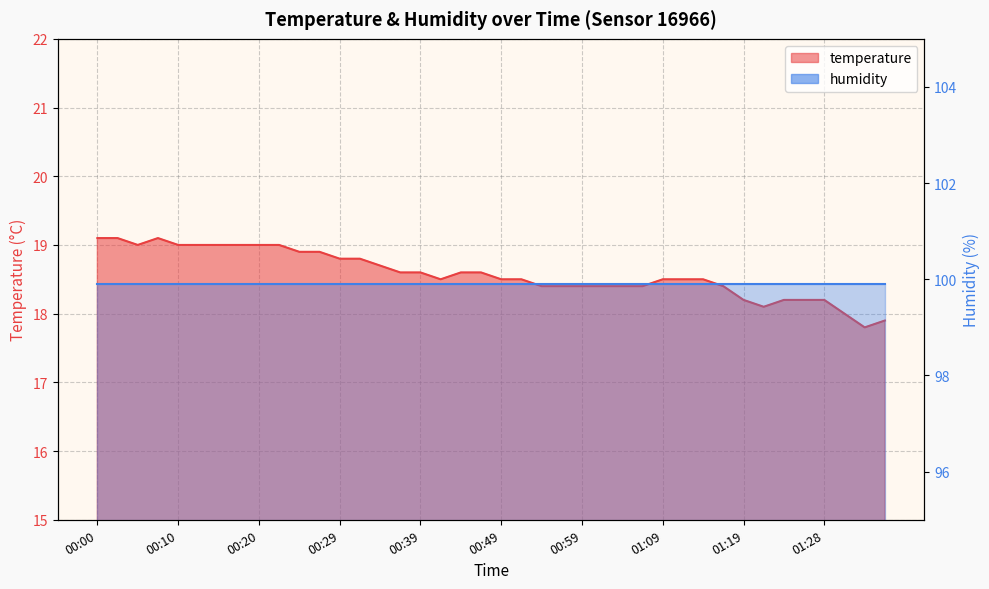

Reading left to right, list all the values displayed in this chart.

19.1	19.1	19.0	19.1	19.0	19.0	19.0	19.0	19.0	19.0	18.9	18.9	18.8	18.8	18.7	18.6	18.6	18.5	18.6	18.6	18.5	18.5	18.4	18.4	18.4	18.4	18.4	18.4	18.5	18.5	18.5	18.4	18.2	18.1	18.2	18.2	18.2	18.0	17.8	17.9